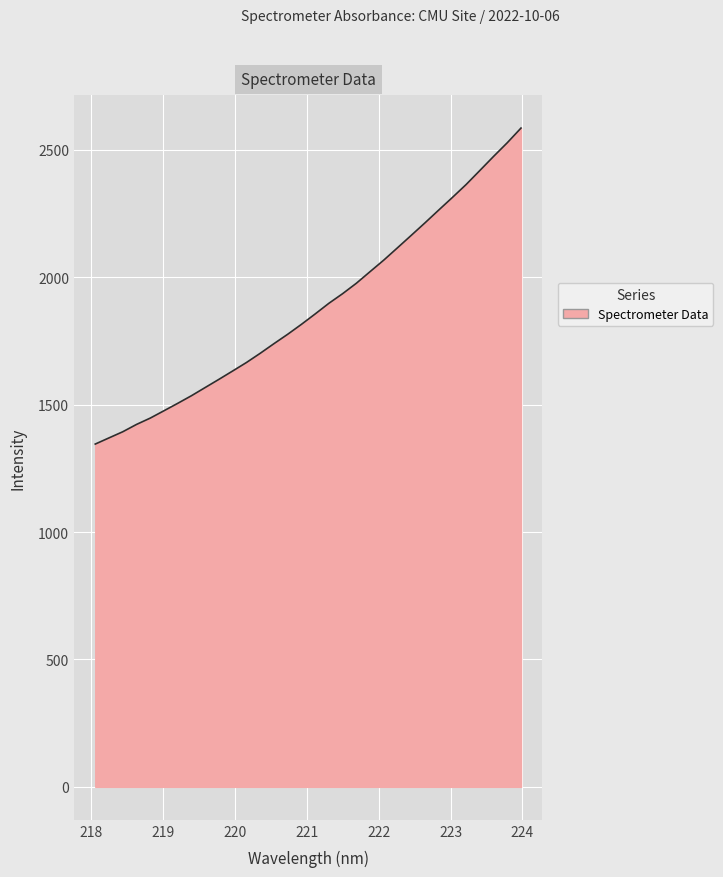

What is the maximum value shown in the chart?

2585.0